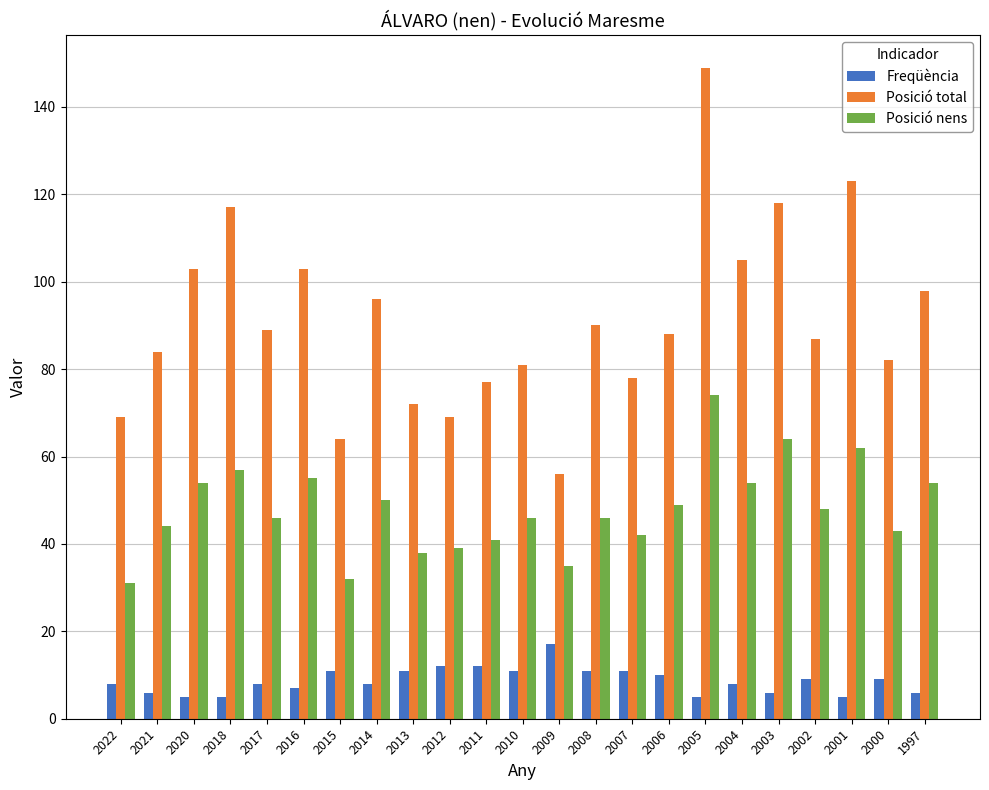

At how many categories does at least one series exceed 22?

23